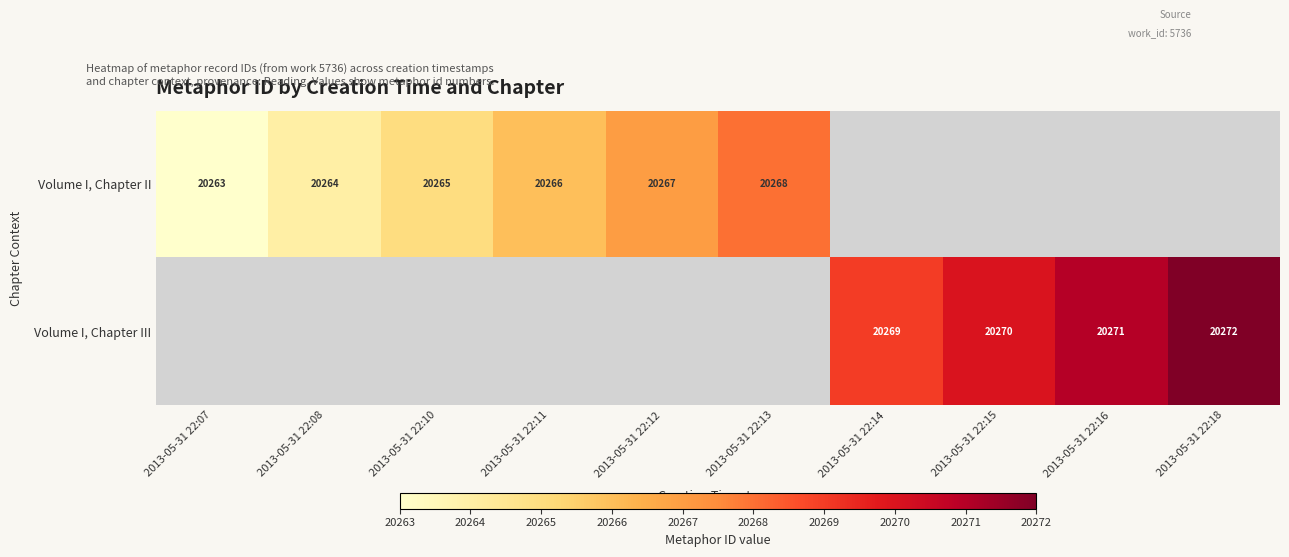

True or false: Volume I, Chapter II has a value of 28698 at 2013-05-31 22:07.

False